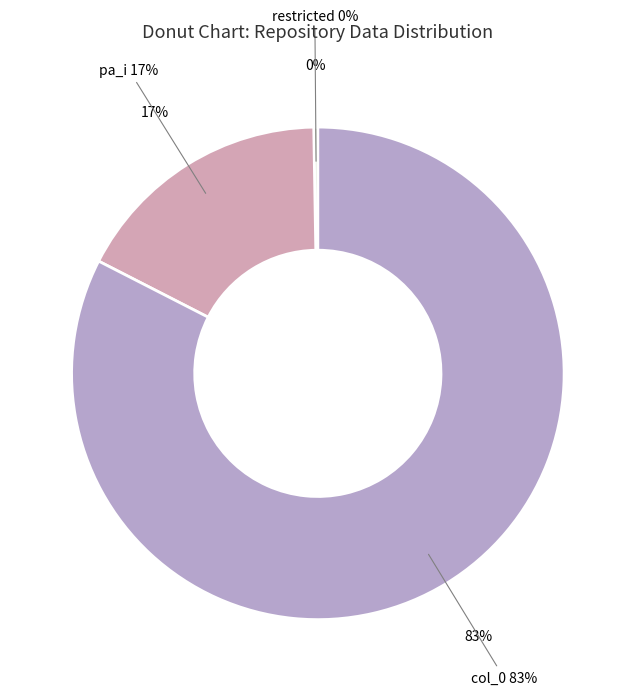

How many slices are in this pie chart?

3